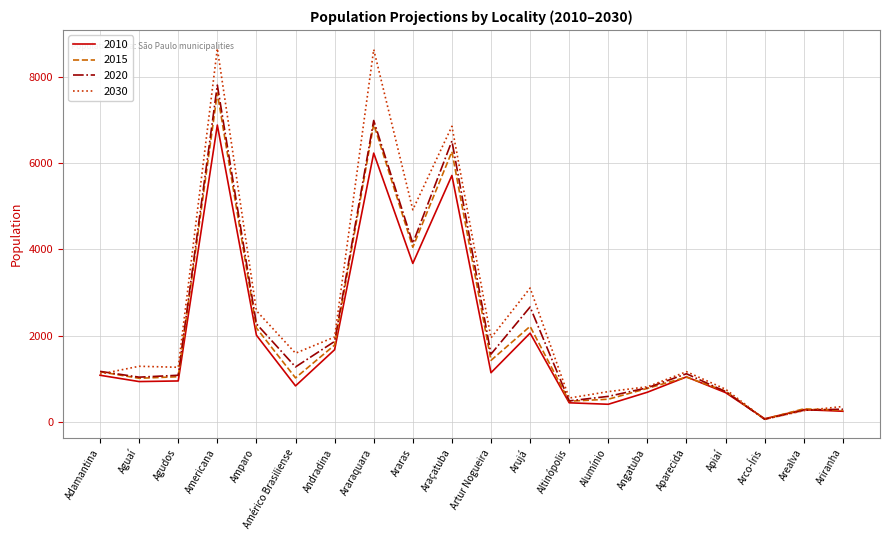

Is the value of 2030 at Agudos greater than the value of 2015 at Amparo?

No